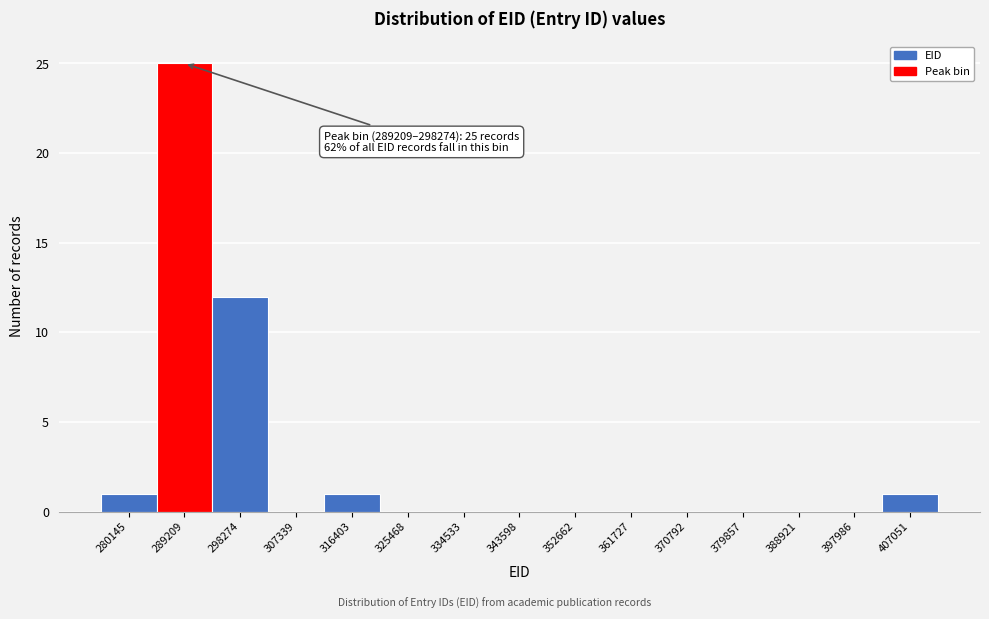

Reading left to right, what are all the values shown in this chart?

280145=1	289209=25	298274=12	307339=0	316403=1	325468=0	334533=0	343598=0	352662=0	361727=0	370792=0	379857=0	388921=0	397986=0	407051=1